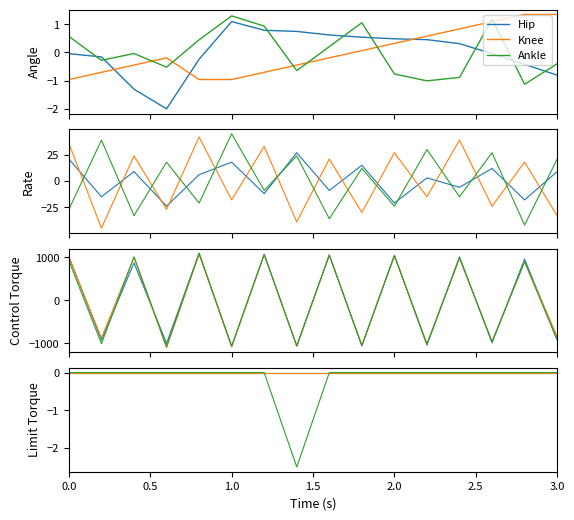

Reading left to right, extract all data points from this chart.

Hip: 0.0	0.0	0.0	0.0	0.0	0.0	0.0	0.0	0.0	0.0	0.0	0.0	0.0	0.0	0.0	0.0
Knee: 0.0	0.0	0.0	0.0	0.0	0.0	0.0	0.0	0.0	0.0	0.0	0.0	0.0	0.0	0.0	0.0
Ankle: 0.0	0.0	0.0	0.0	0.0	0.0	0.0	-2.5	0.0	0.0	0.0	0.0	0.0	0.0	0.0	0.0